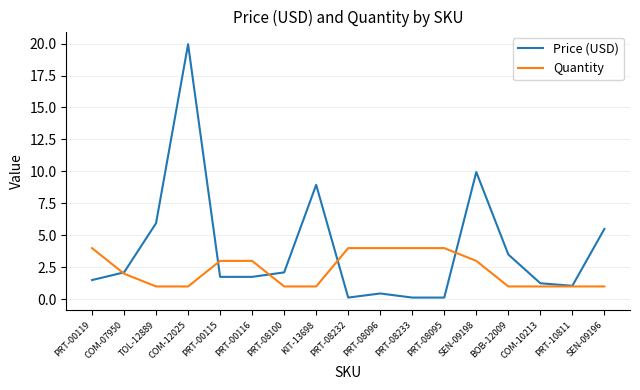

What are all the series names shown in the legend?

Price (USD), Quantity